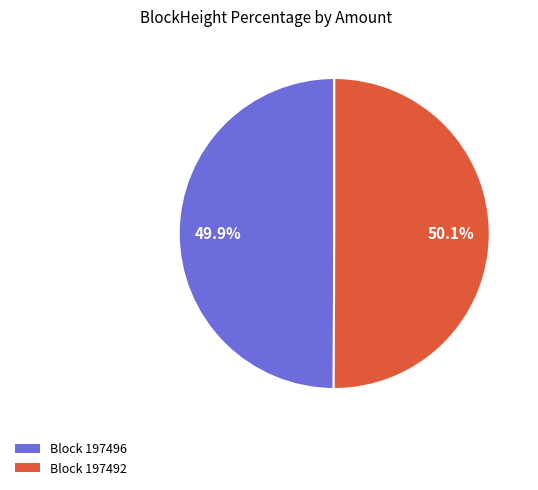

To the nearest percent, what is the average slice percentage?

50%